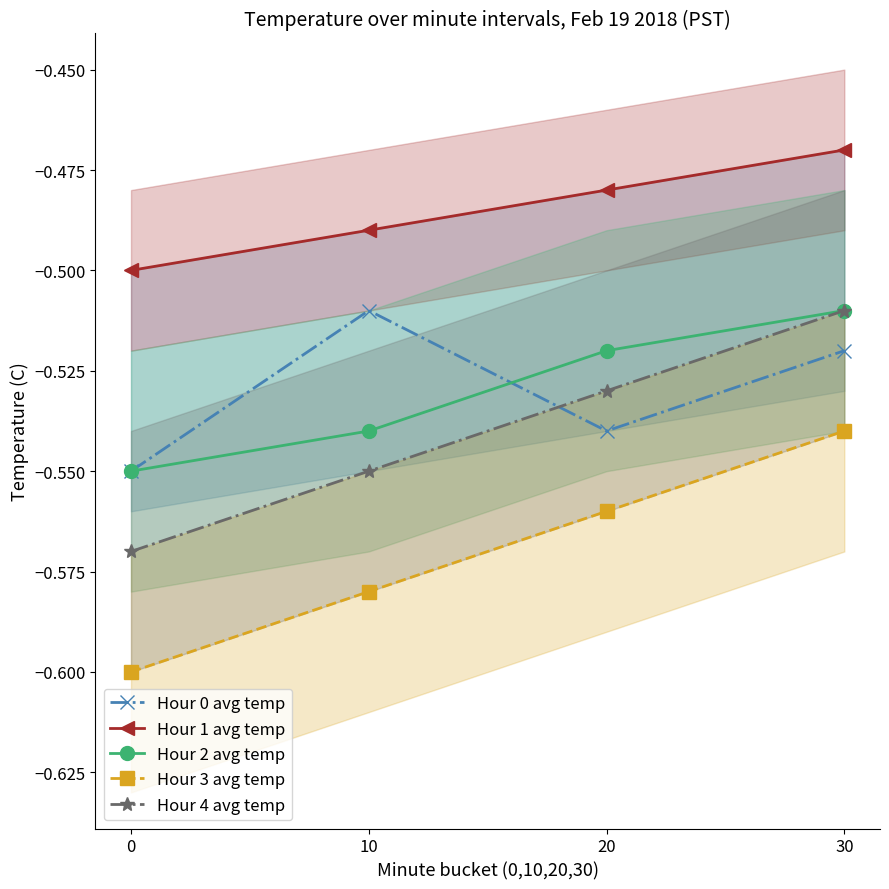

Which label corresponds to the largest value in the chart?

30